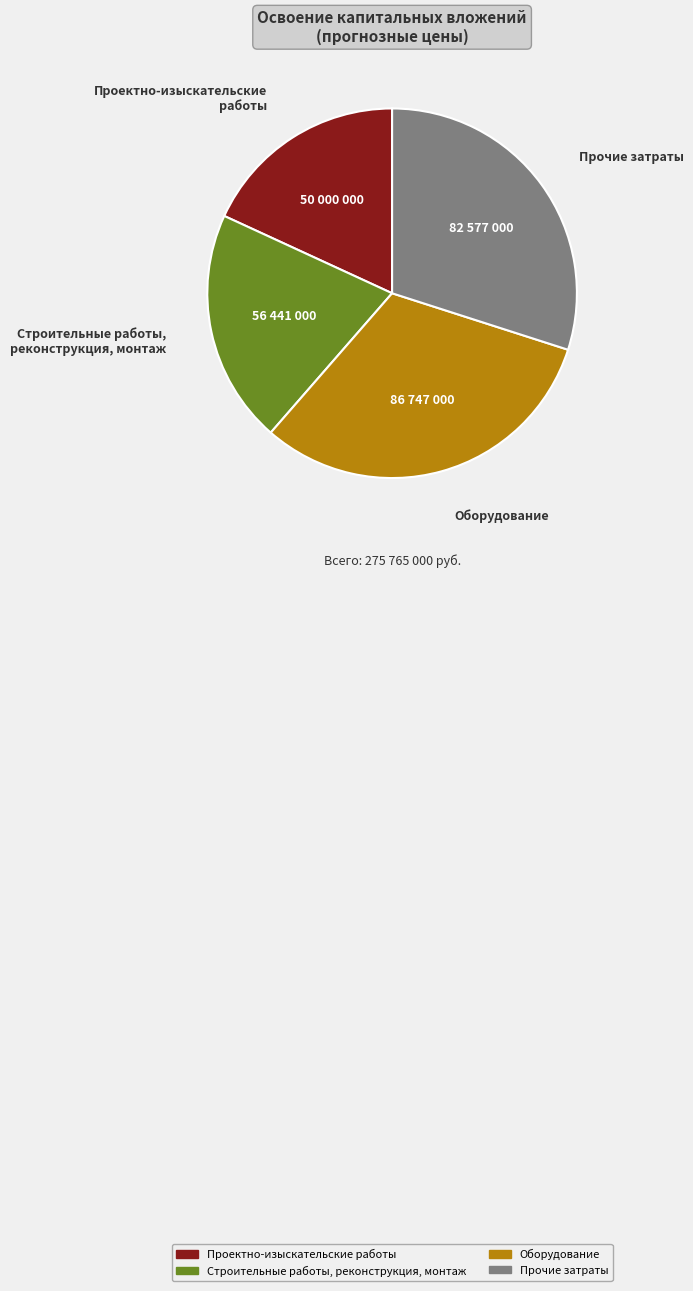

Is there any slice that represents more than half of the pie?

No